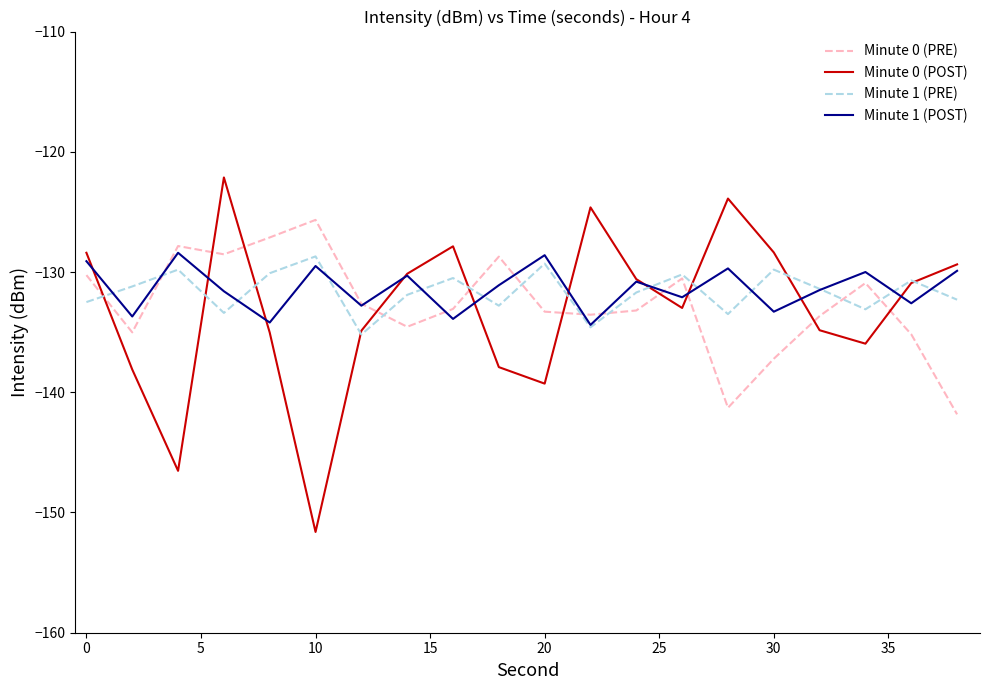

Which series has the largest range (max minus min)?

Minute 0 (POST)